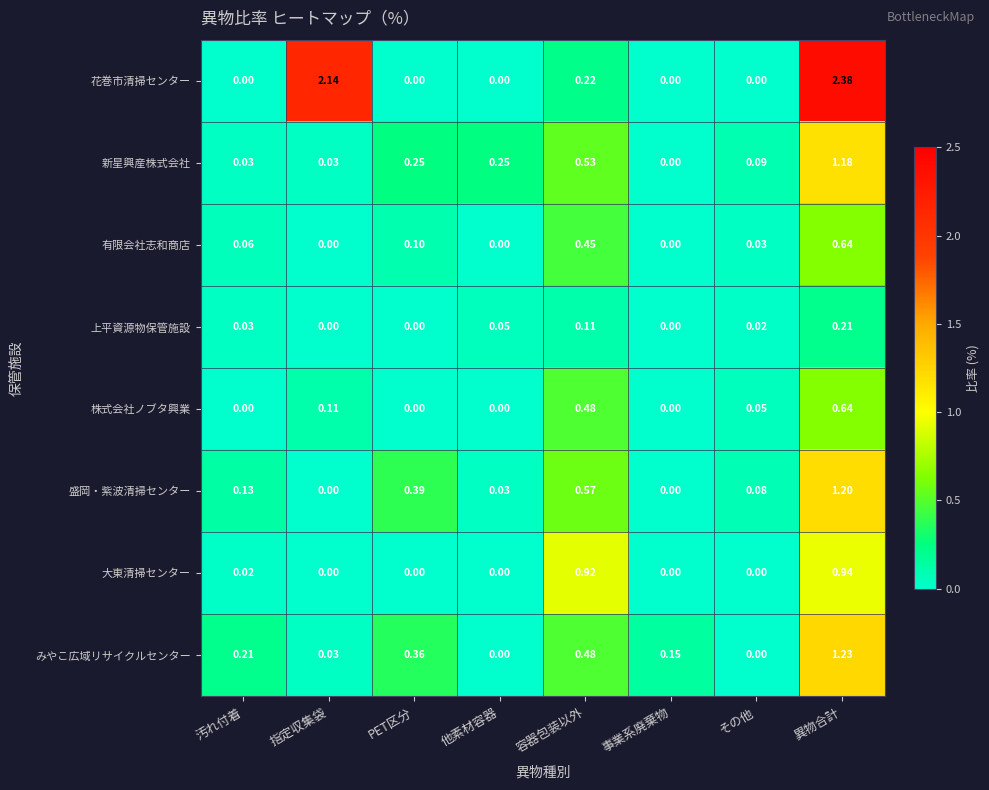

Which series changed the most between PET区分 and 容器包装以外?

大東清掃センター